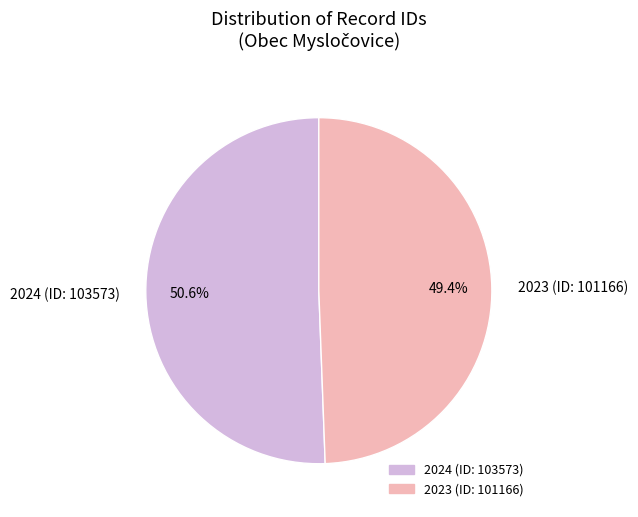

What percentage is NOT represented by 2023 (ID: 101166)?

50.6%